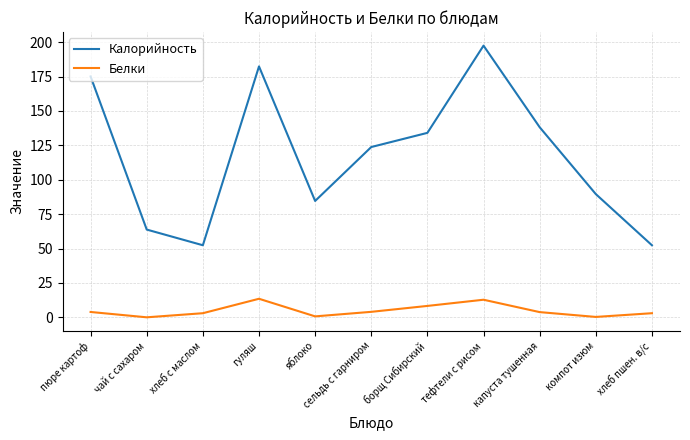

What are all the series names shown in the legend?

Калорийность, Белки